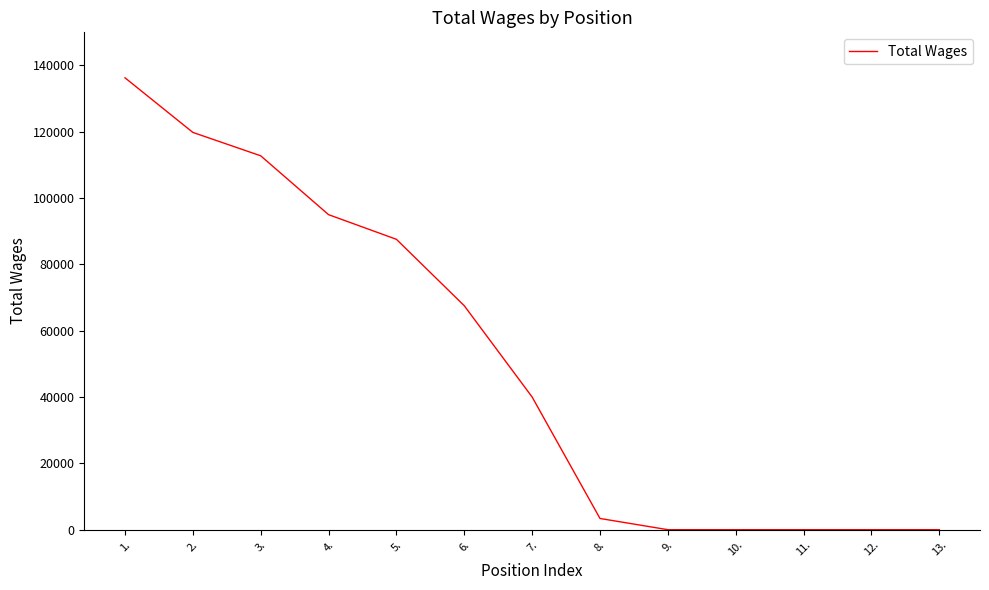

What is the maximum value shown in the chart?

136285